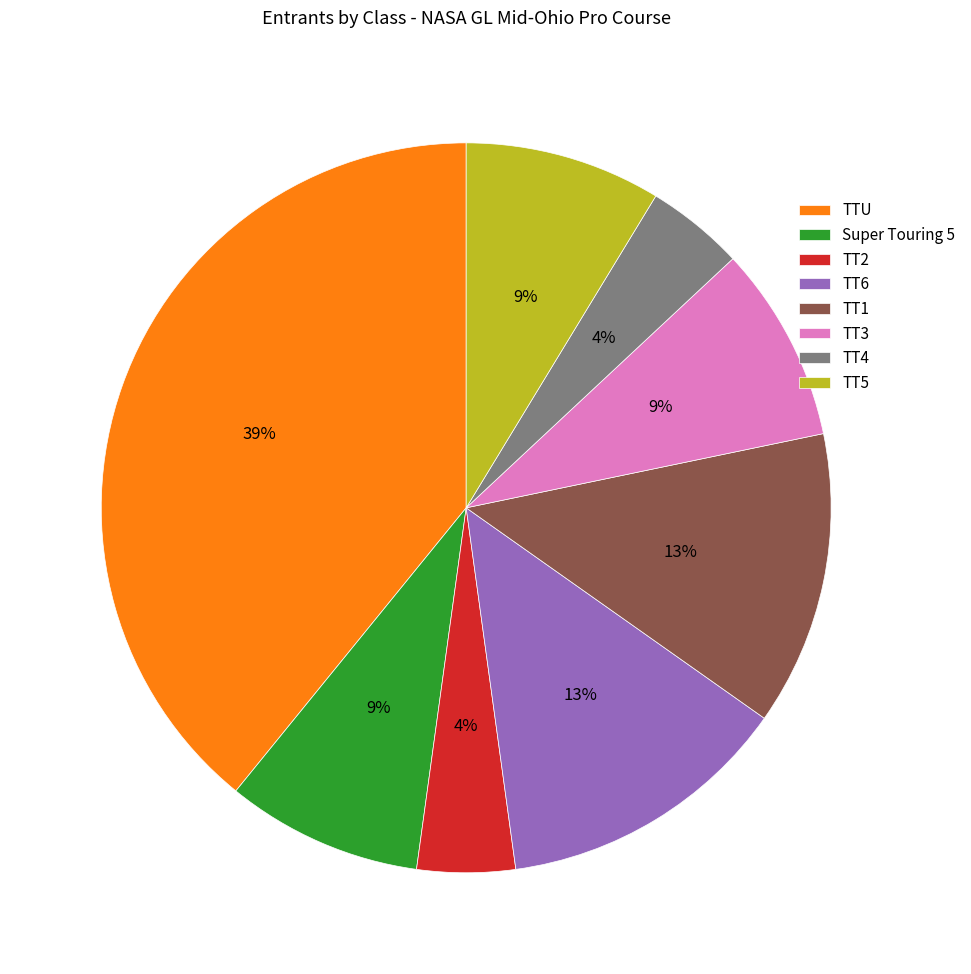

Is there any slice that represents more than half of the pie?

No